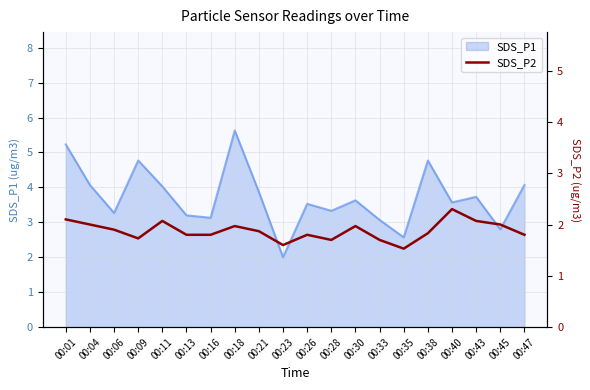

At which category does the data reach its first local valley?

00:09